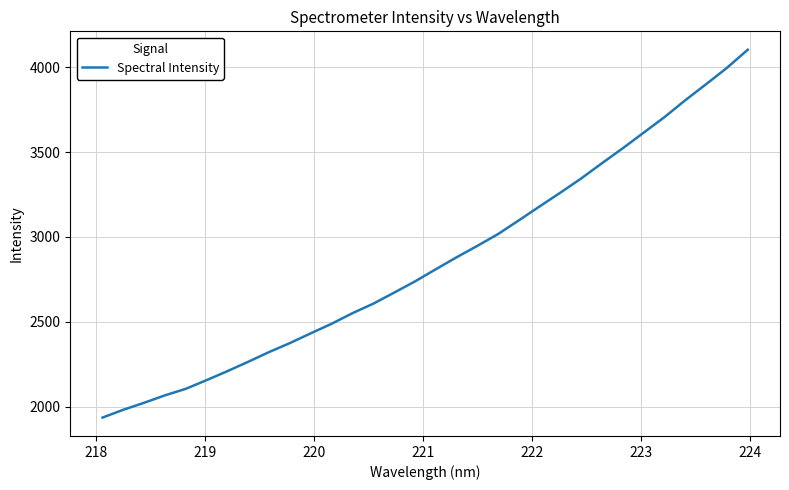

What is the maximum value shown in the chart?

4102.8